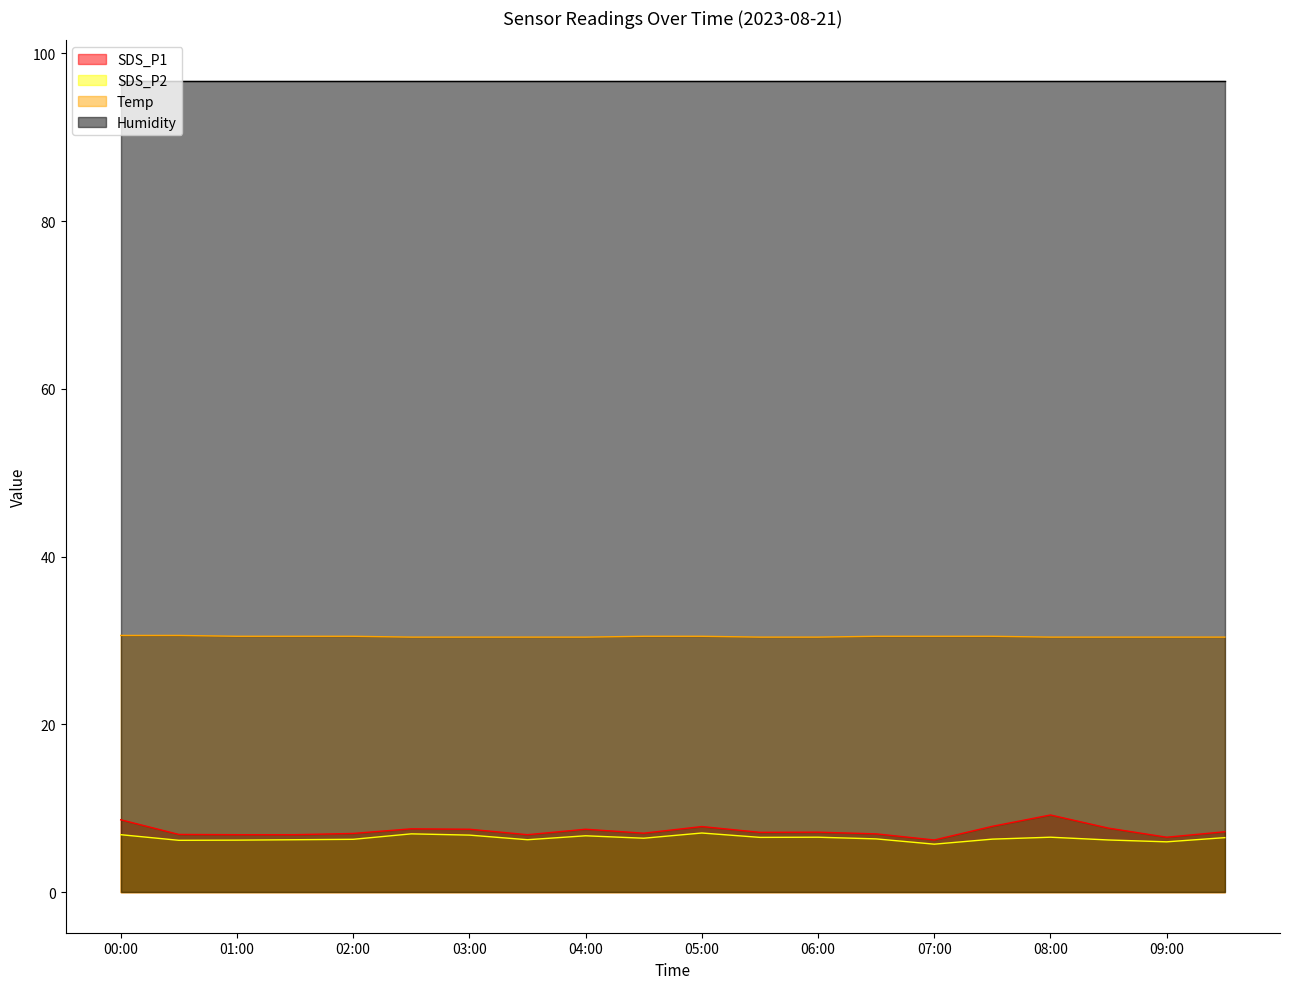

Which category has the highest value across all series?

00:00